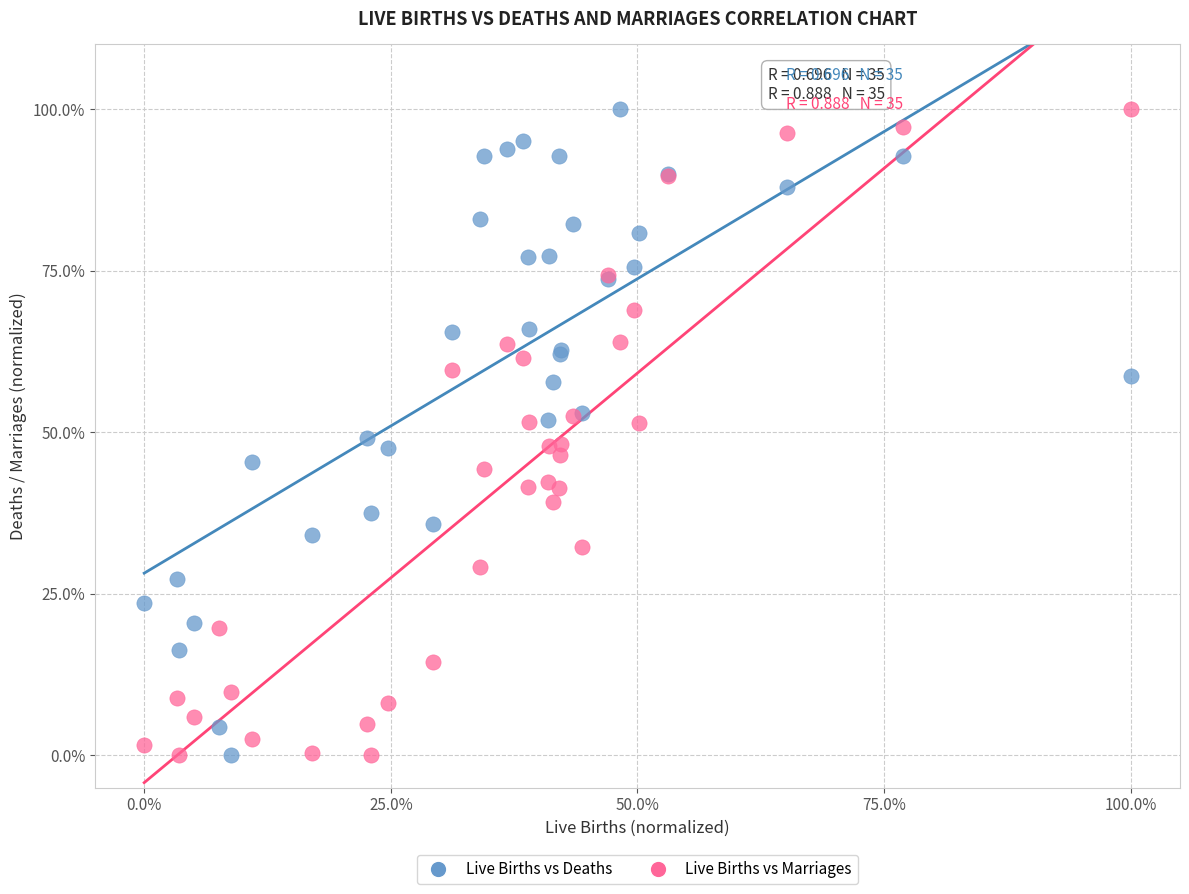

What is the X range (max minus min) for the scatter plot?

100.0